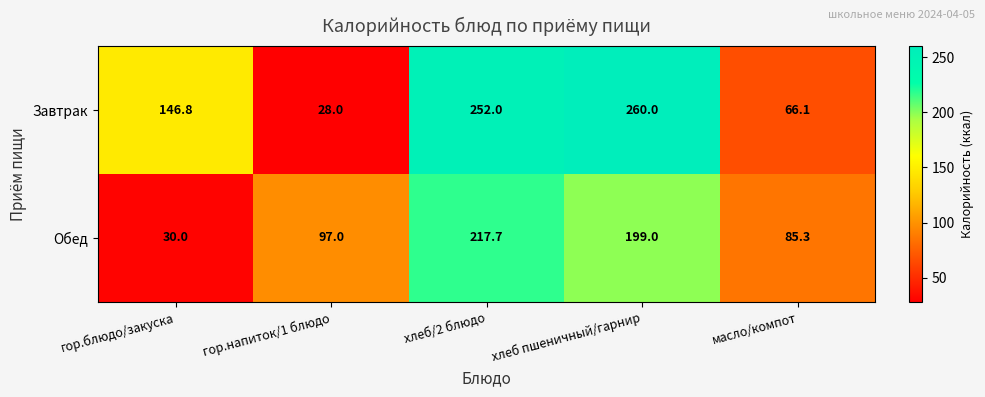

Reading left to right, list all the values displayed in this chart.

Завтрак: 146.8	28.0	252.0	260.0	66.1
Обед: 30.0	97.0	217.7	199.0	85.3